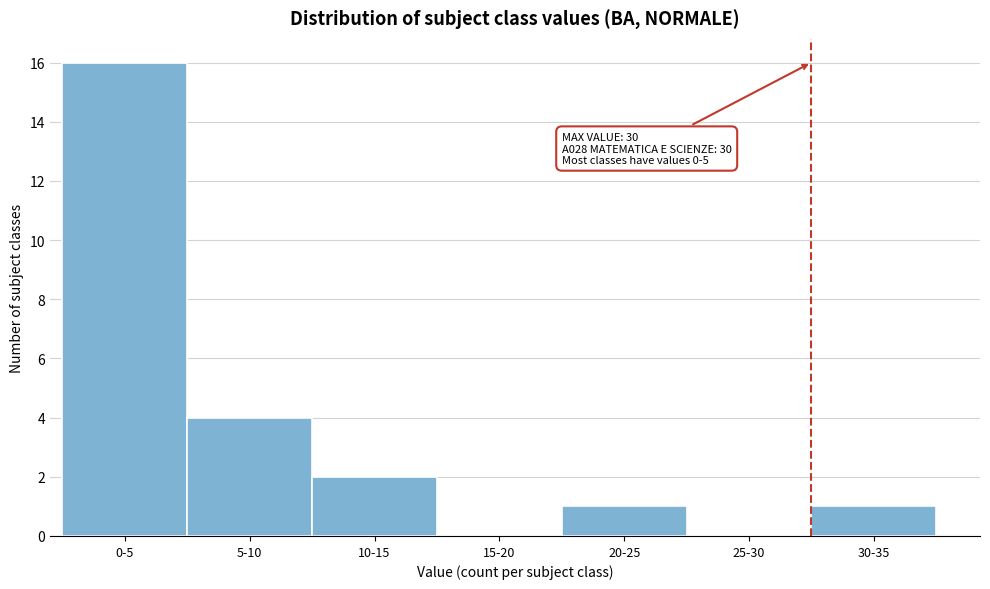

Reading right to left, transcribe all the data shown in this chart.

30-35=1	25-30=0	20-25=1	15-20=0	10-15=2	5-10=4	0-5=16